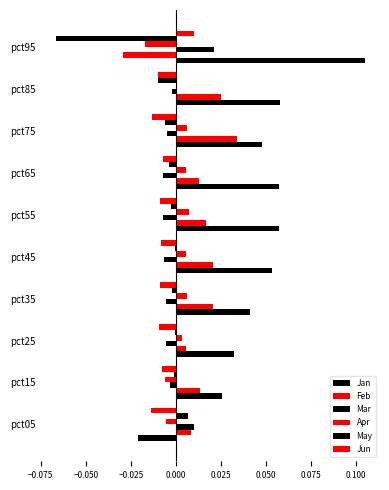

How many positive values does the Jun series have?

1